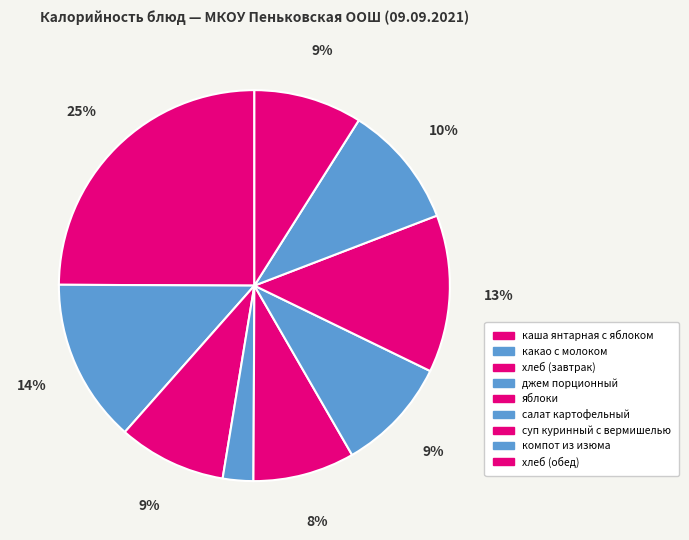

Count the number of slices in the pie.

9